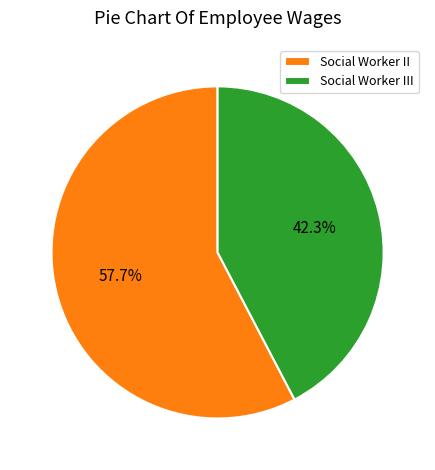

Is Social Worker II the majority of the pie?

Yes